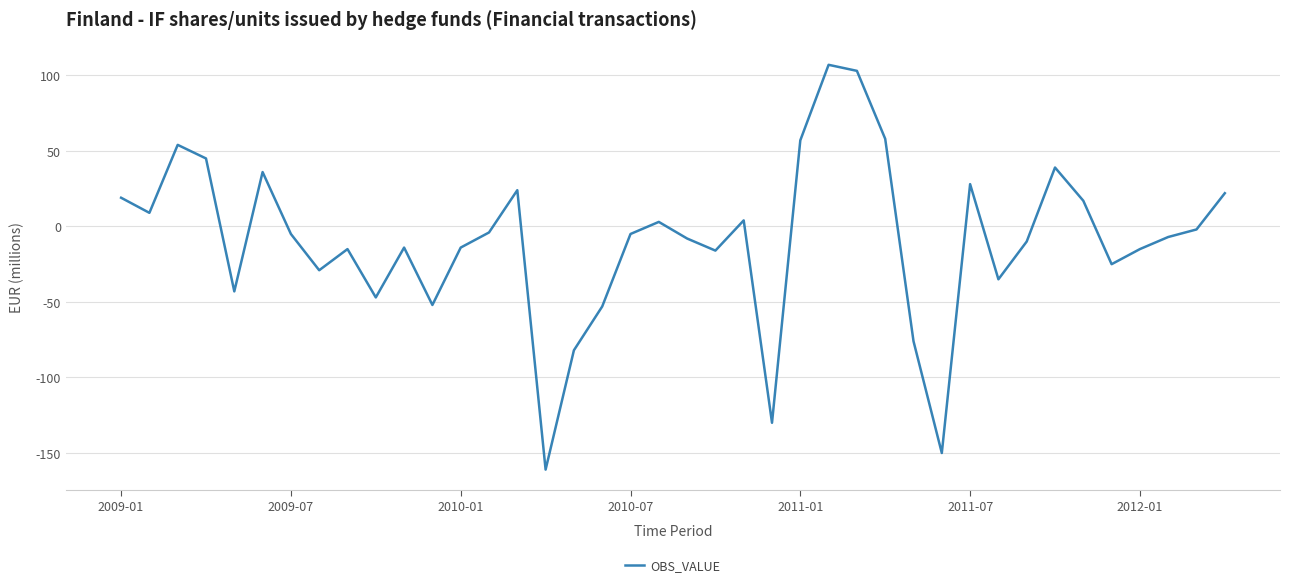

What is the smallest value displayed?

-161